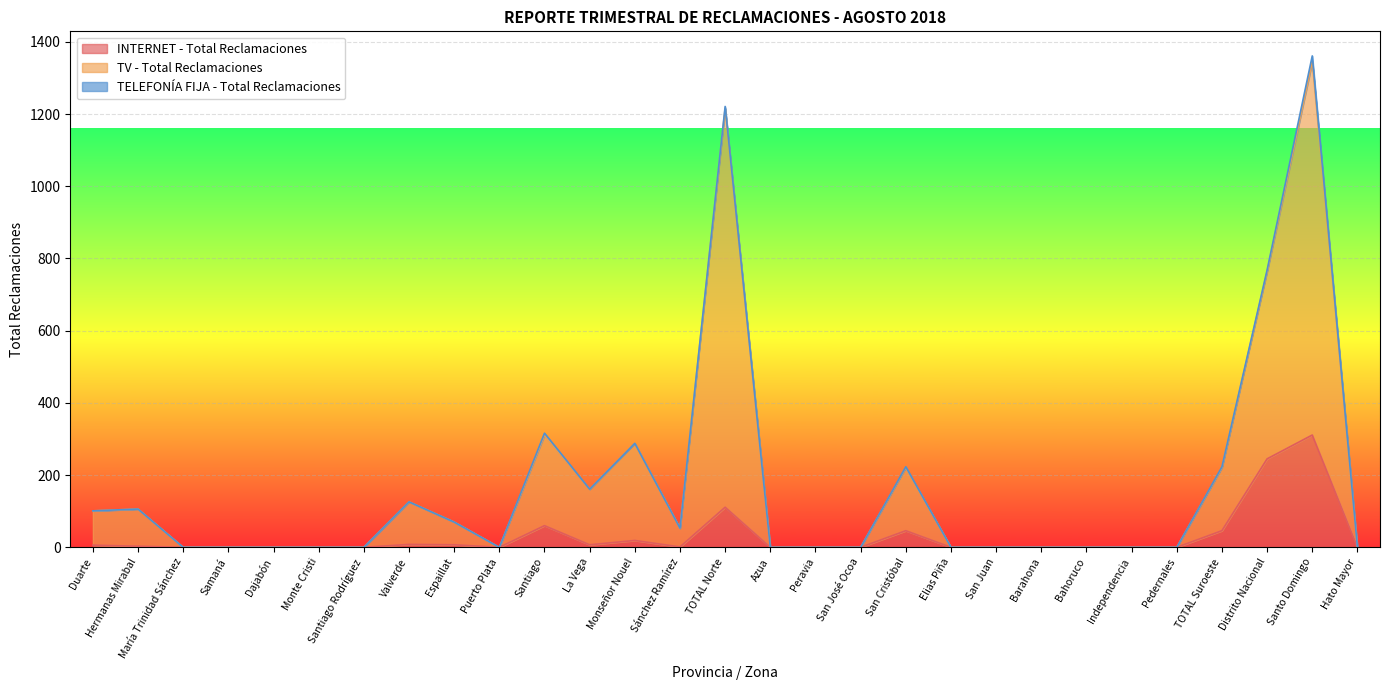

At which label does INTERNET - Total Reclamaciones reach its peak?

Santo Domingo